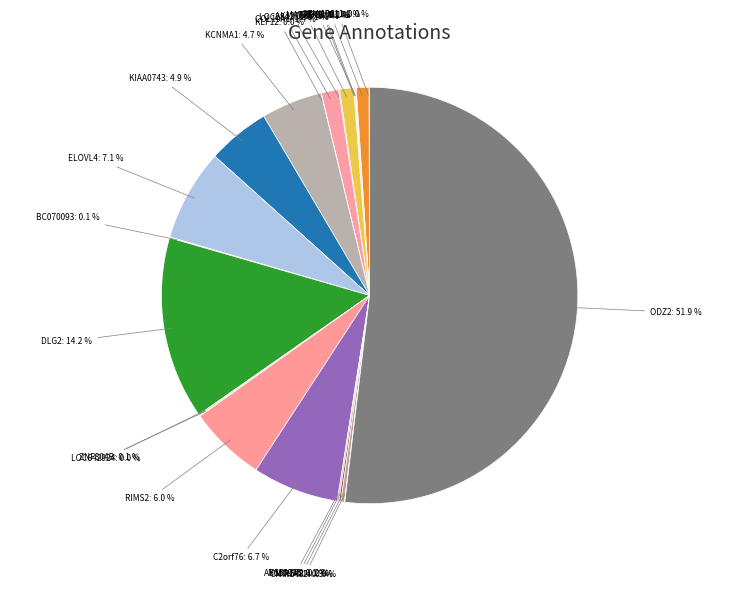

The ELOVL4 slice represents 1% of the pie. True or false?

False